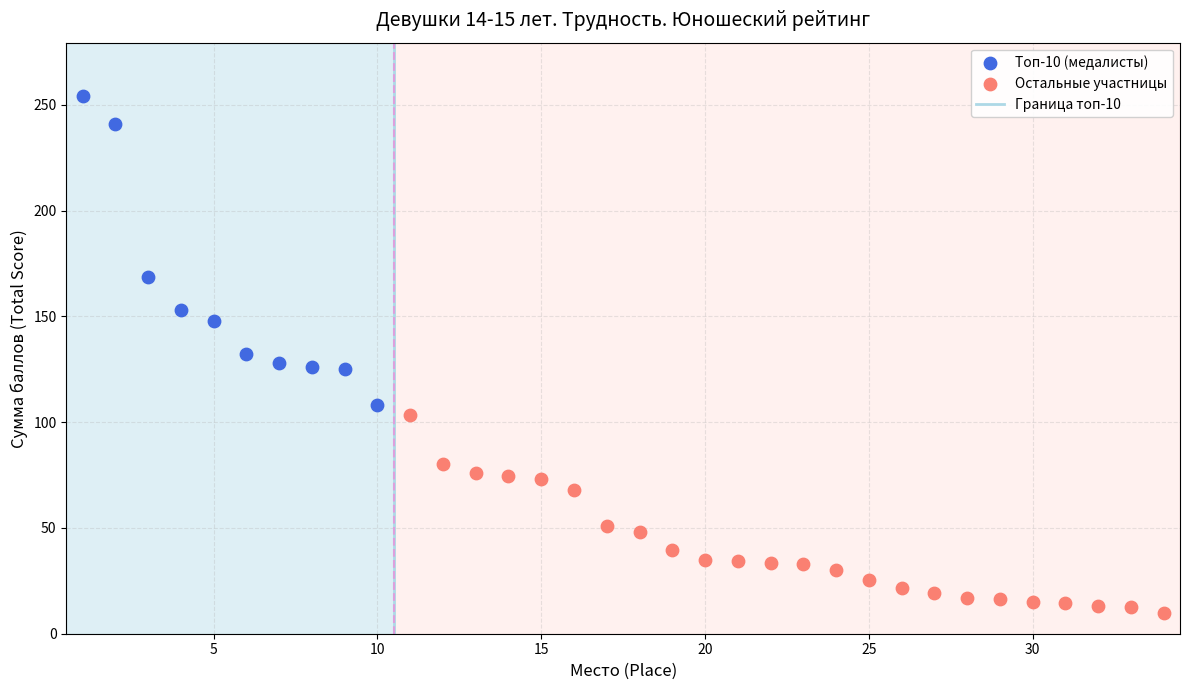

Which series reaches the maximum Y coordinate?

Топ-10 (медалисты)